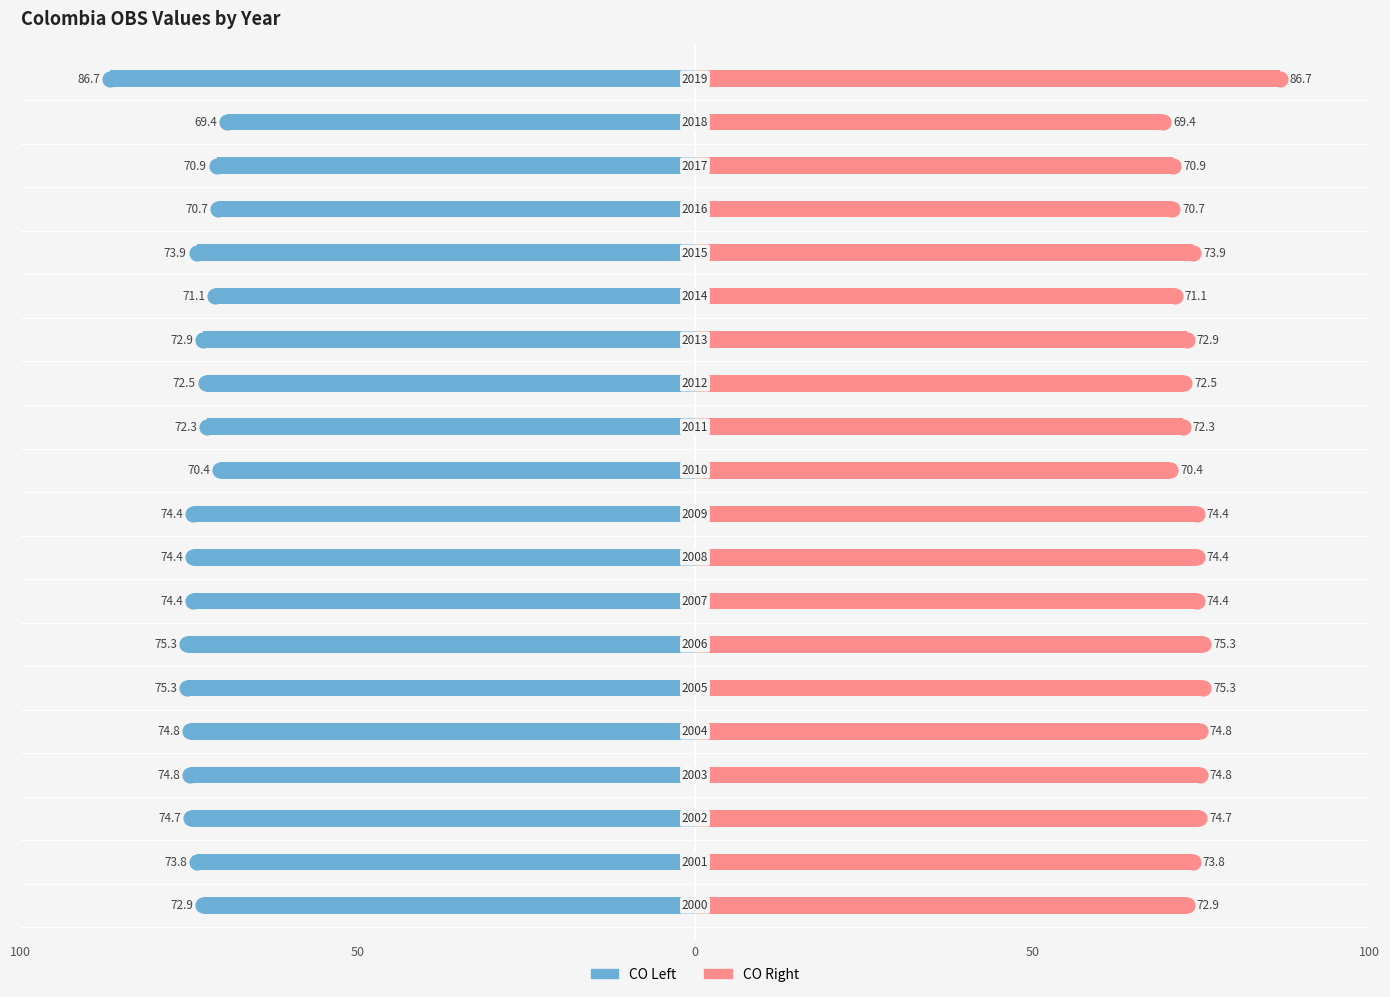

How many series are shown in this chart?

2